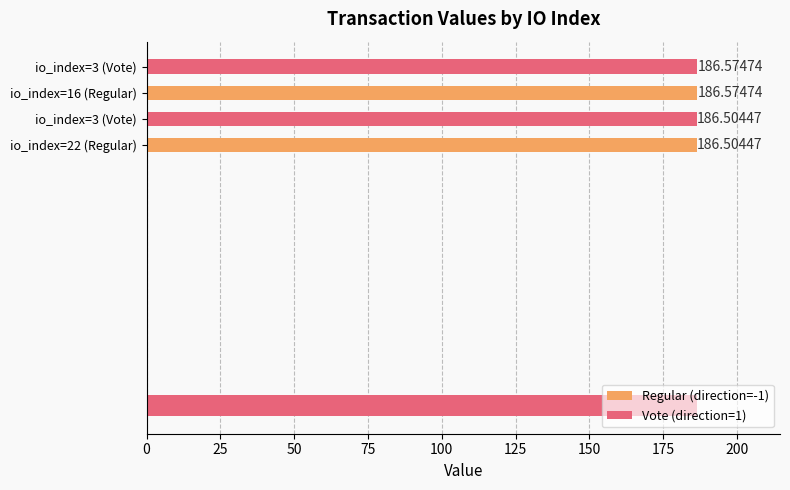

Does the chart contain any negative values?

No